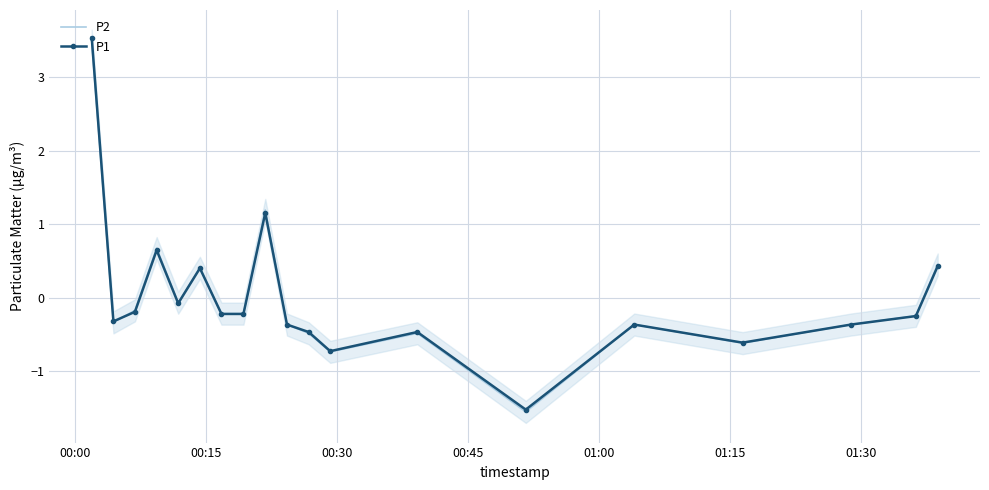

What is the highest value of the P2 series?

3.5